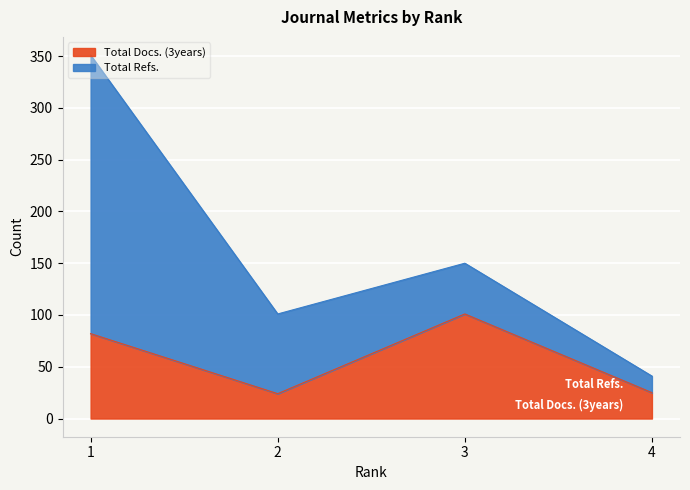

True or false: the data has more than 2 interior local peaks.

False